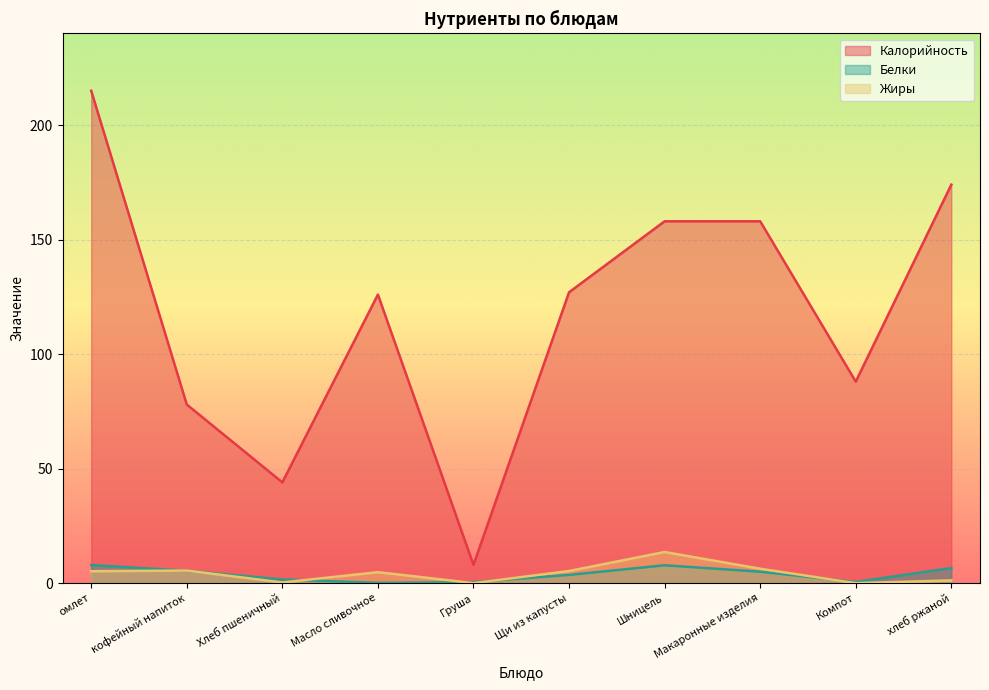

The value of Жиры at Щи из капусты is 1.3. True or false?

False